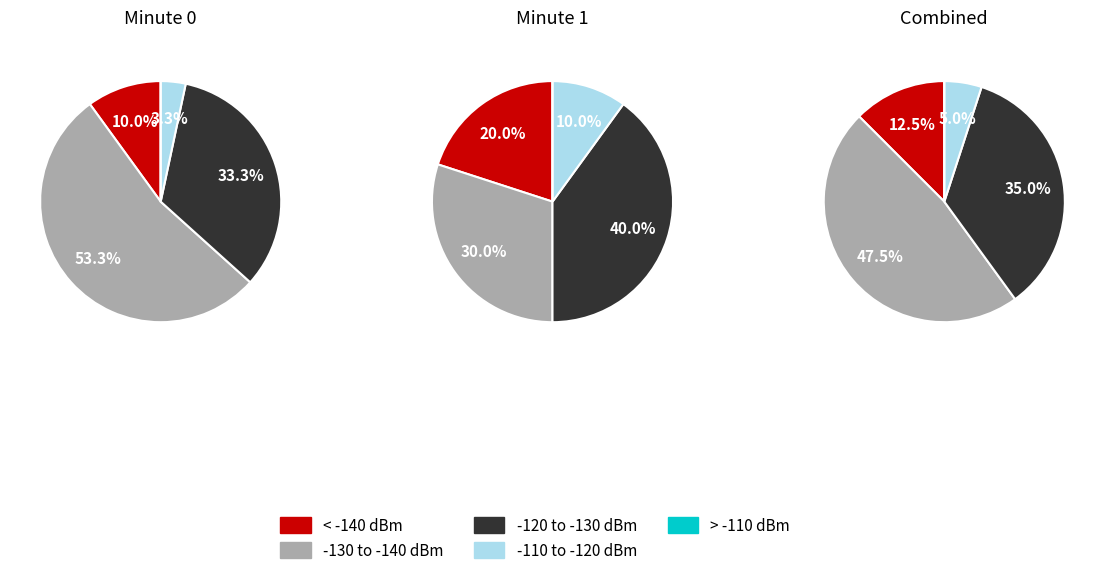

To the nearest percent, what is the difference between the largest and smallest slice percentages?

50%